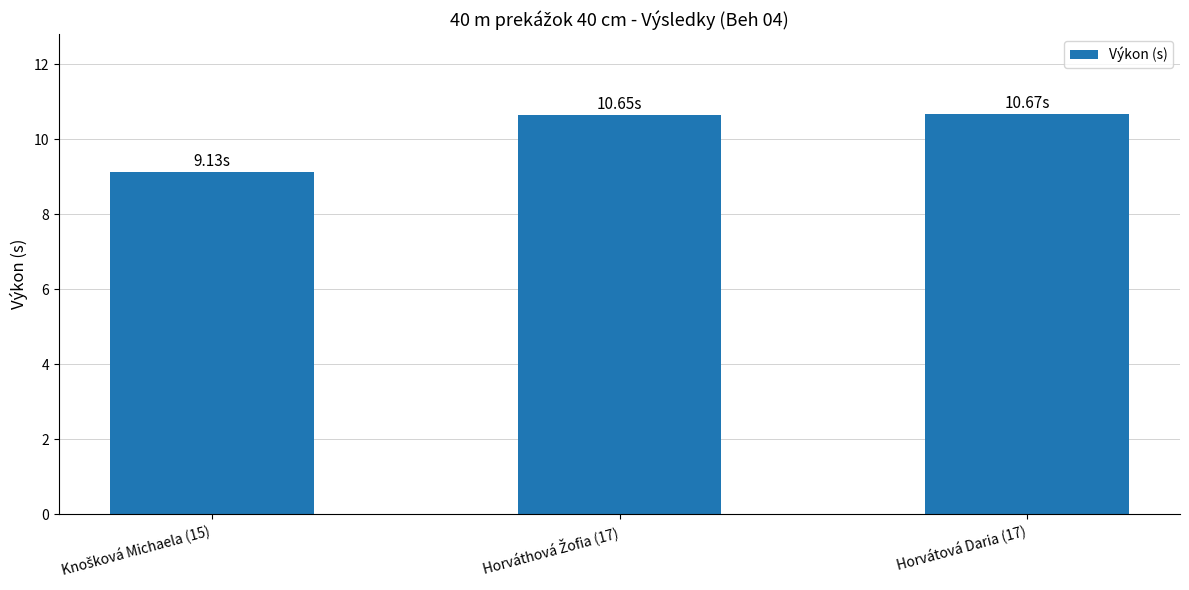

What is the sum of all values?

30.5